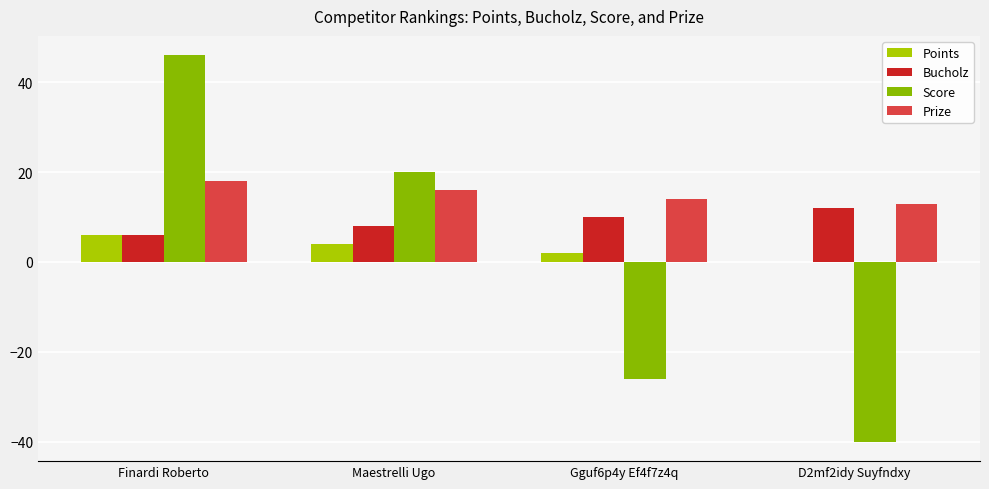

Which category has the highest value across all series?

Finardi Roberto